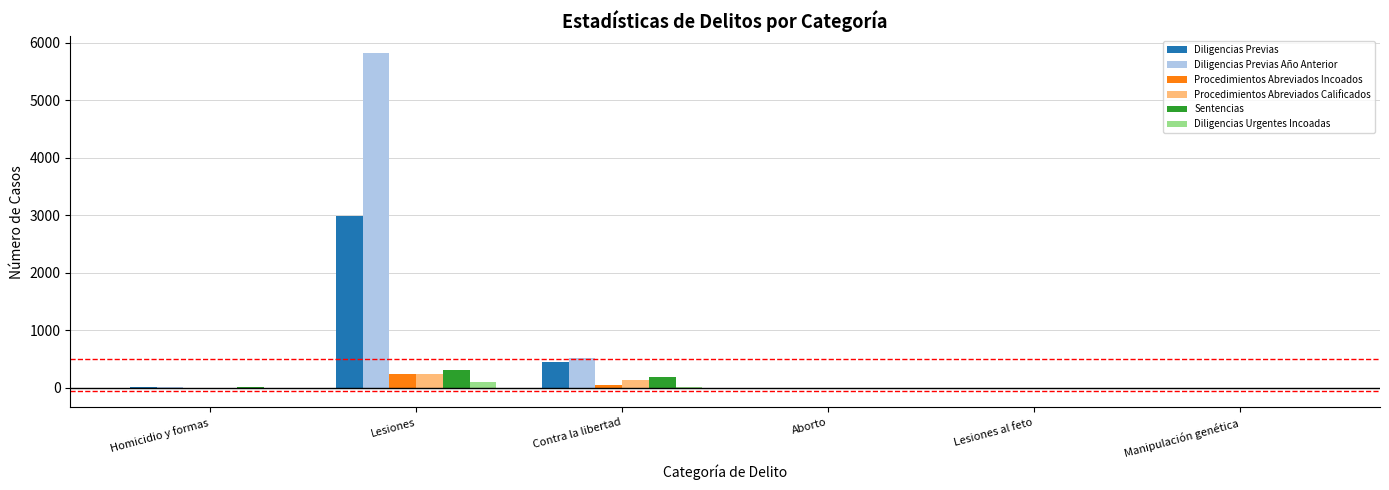

What is the sum of all Procedimientos Abreviados Calificados values?

377